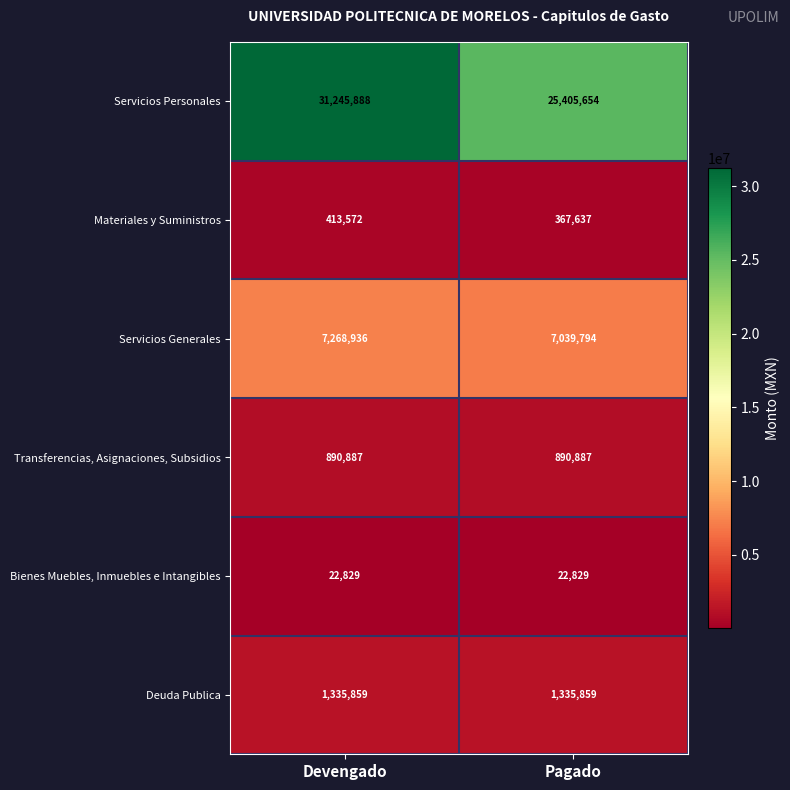

True or false: Transferencias, Asignaciones, Subsidios has a value of 890887 at Devengado.

True